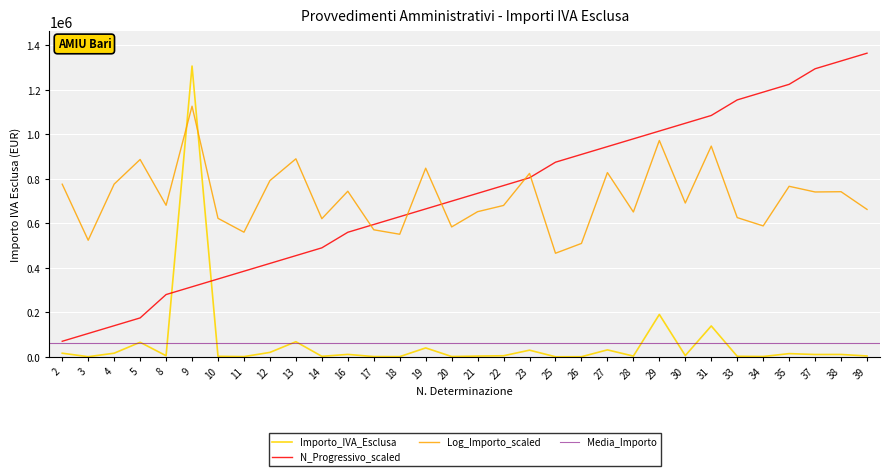

Between which two adjacent categories do Importo_IVA_Esclusa and Log_Importo_scaled first intersect?

8 and 9